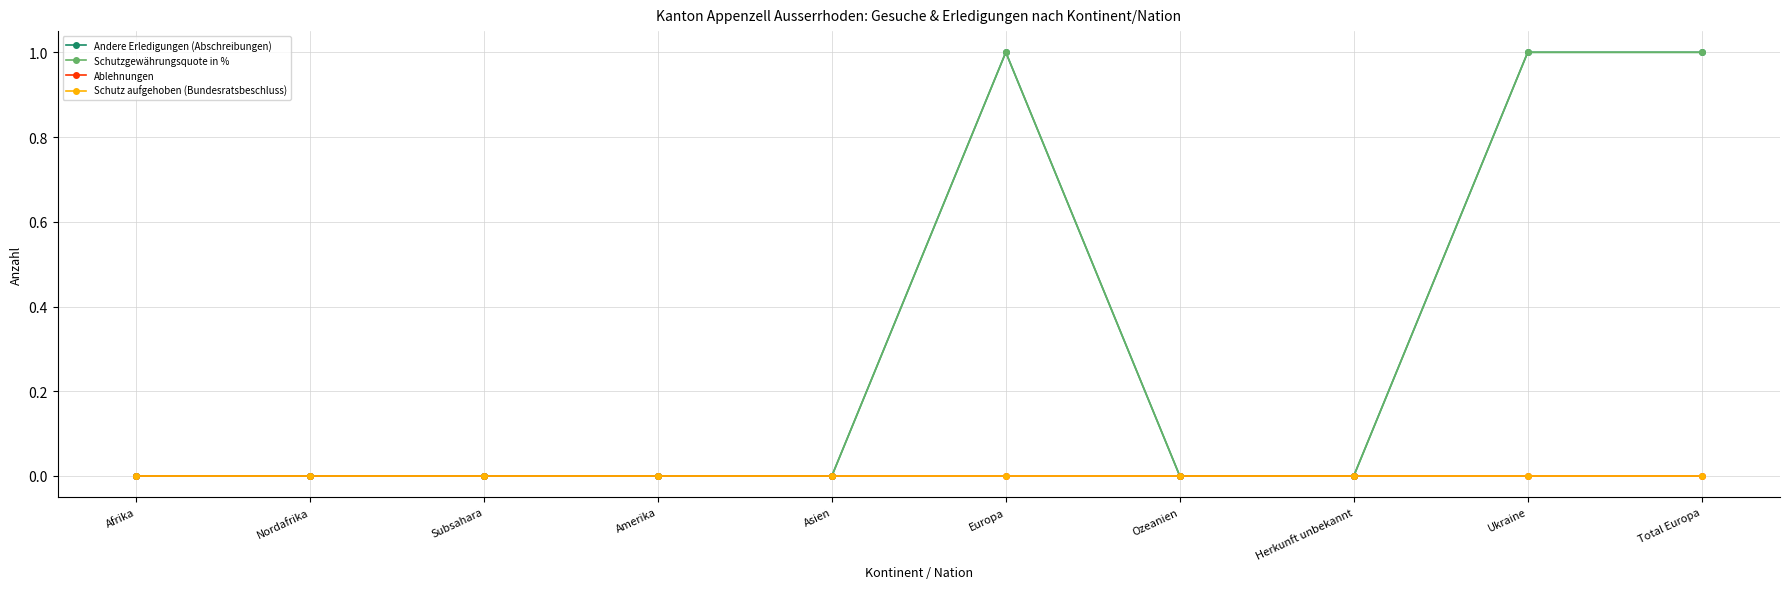

Reading left to right, transcribe all the data shown in this chart.

Andere Erledigungen (Abschreibungen): Afrika=0	Nordafrika=0	Subsahara=0	Amerika=0	Asien=0	Europa=1	Ozeanien=0	Herkunft unbekannt=0	Ukraine=1	Total Europa=1
Schutzgewährungsquote in %: Afrika=0	Nordafrika=0	Subsahara=0	Amerika=0	Asien=0	Europa=1	Ozeanien=0	Herkunft unbekannt=0	Ukraine=1	Total Europa=1
Ablehnungen: Afrika=0	Nordafrika=0	Subsahara=0	Amerika=0	Asien=0	Europa=0	Ozeanien=0	Herkunft unbekannt=0	Ukraine=0	Total Europa=0
Schutz aufgehoben (Bundesratsbeschluss): Afrika=0	Nordafrika=0	Subsahara=0	Amerika=0	Asien=0	Europa=0	Ozeanien=0	Herkunft unbekannt=0	Ukraine=0	Total Europa=0